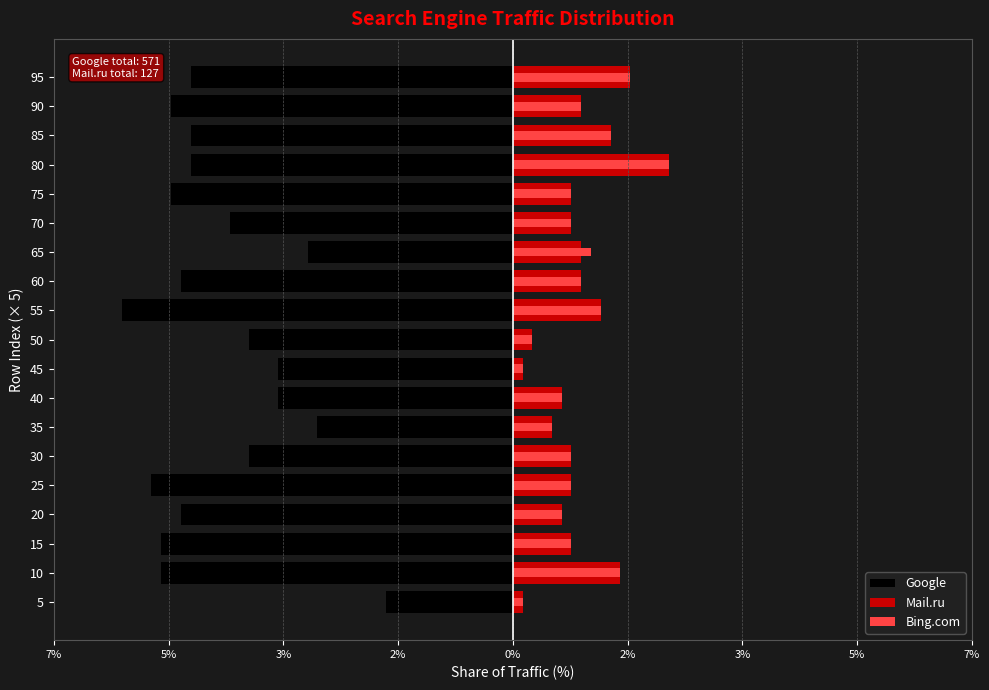

Is it true that Bing.com equals 1.1 at 30?

False